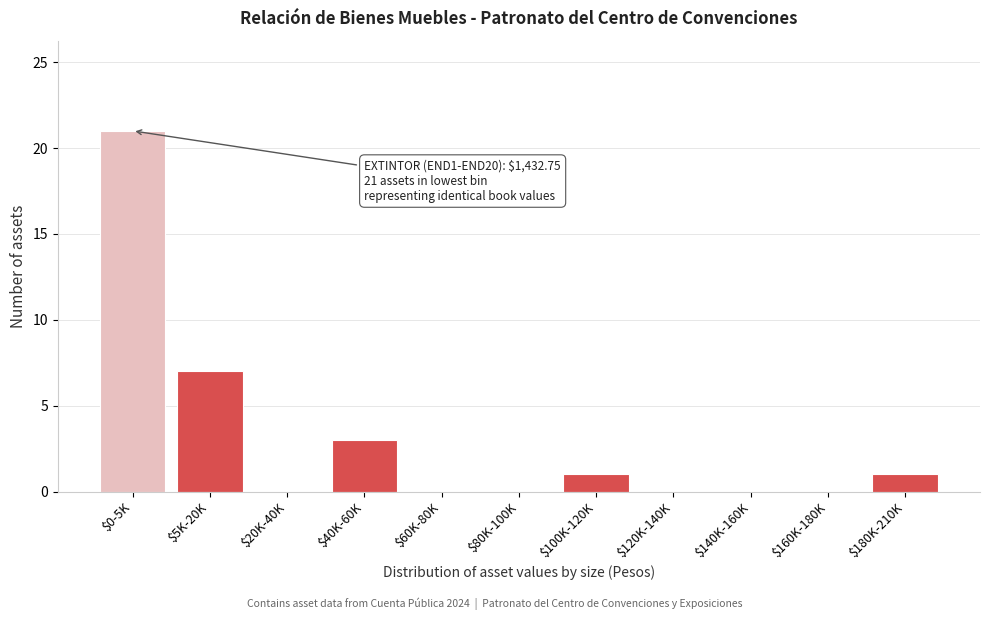

The chart shows a value of 13 at $0-5K. True or false?

False